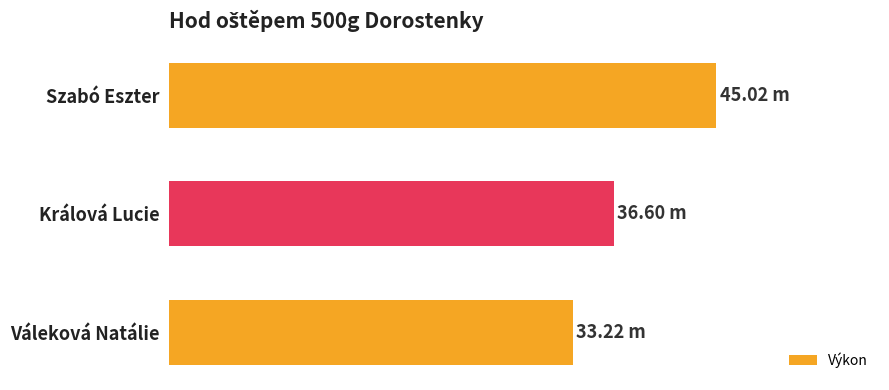

Does the chart contain any negative values?

No